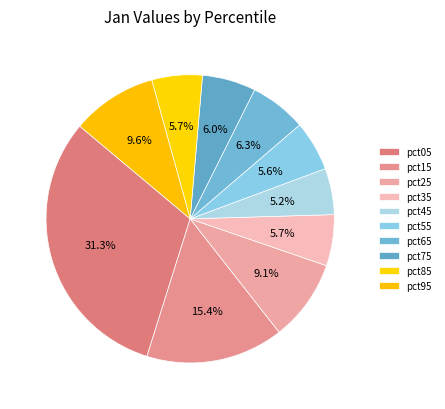

To the nearest percent, what is the difference between the pct85 and pct95 slice percentages?

4%